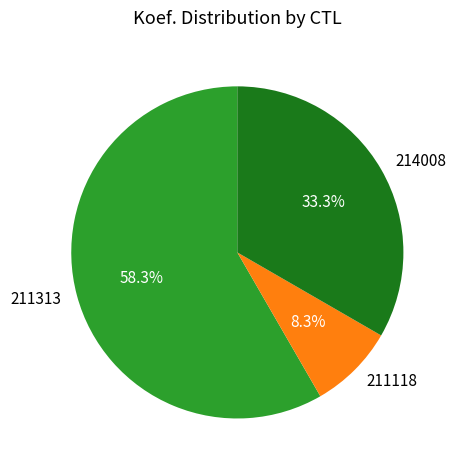

True or false: 211118 accounts for 18% of the total.

False